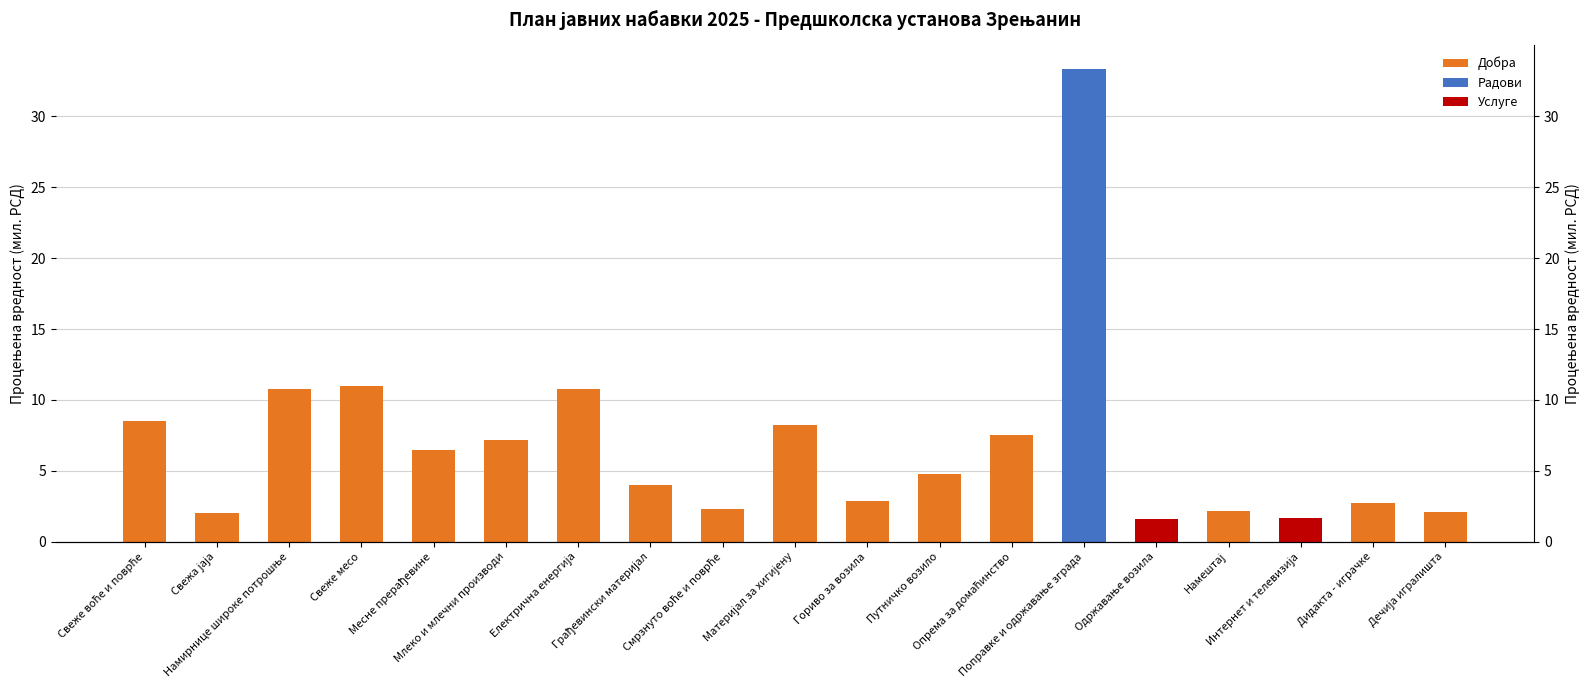

Reading right to left, transcribe all the data shown in this chart.

2.1	2.8	1.7	2.2	1.6	33.3	7.5	4.8	2.9	8.2	2.3	4.0	10.8	7.2	6.5	11.0	10.8	2.0	8.5